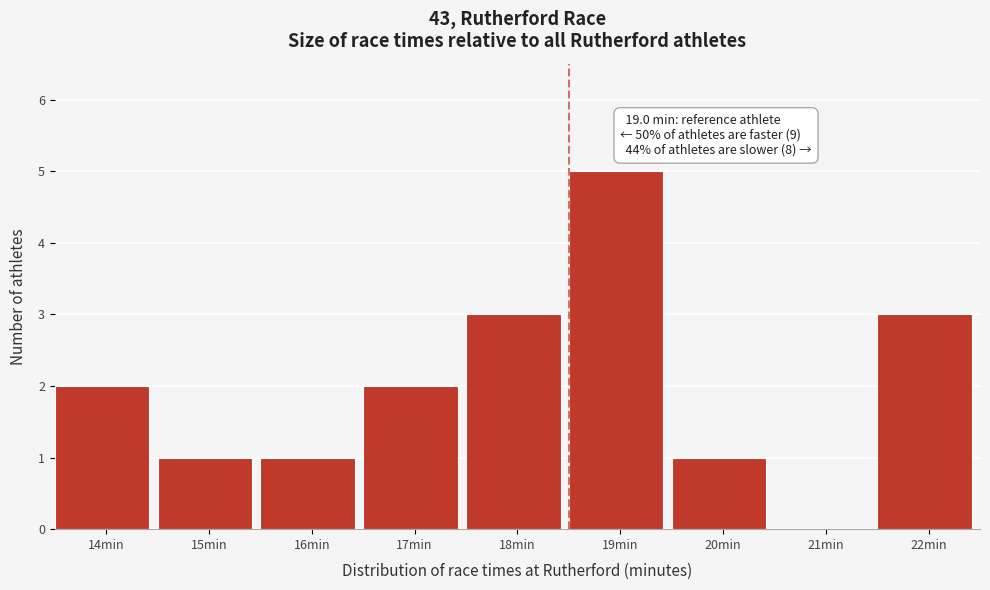

Is it true that the value at 16min is 2?

False